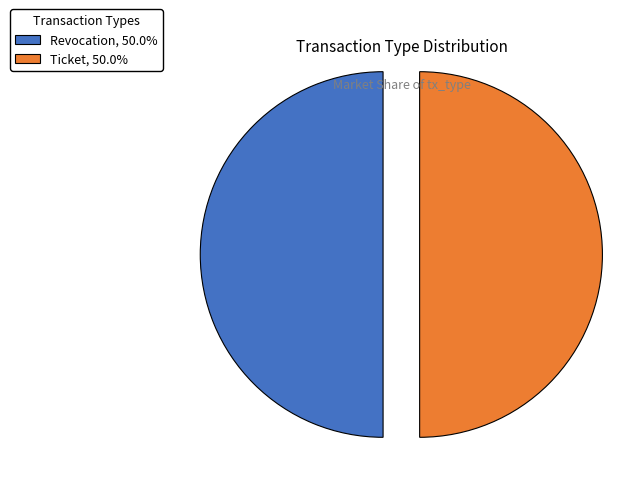

True or false: Revocation accounts for 50% of the total.

True